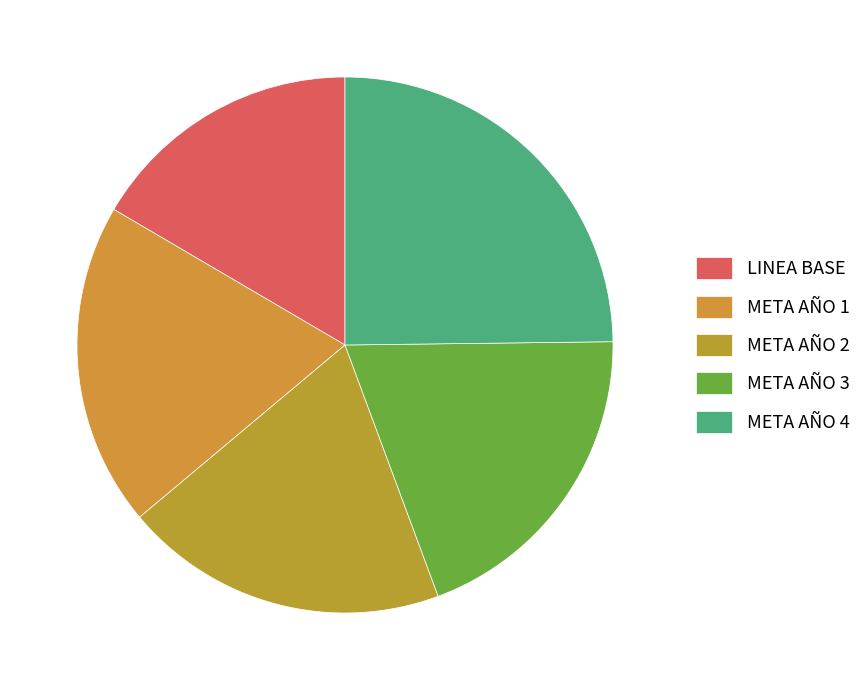

Is there a majority slice in this chart?

No